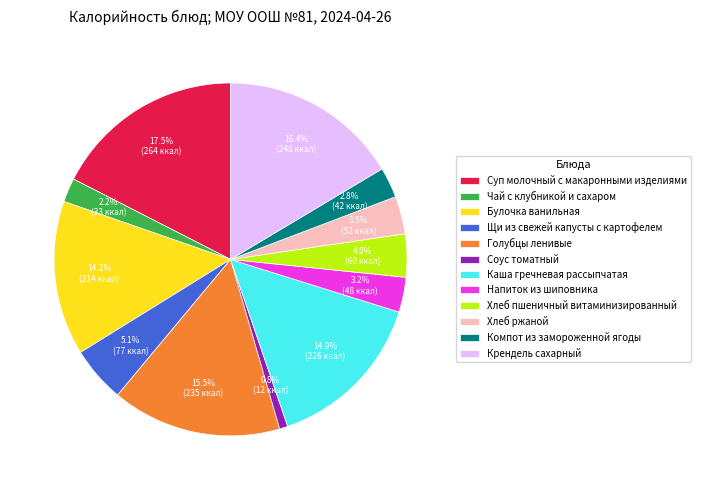

Is the sum of Каша гречневая рассыпчатая and Крендель сахарный greater than half?

No